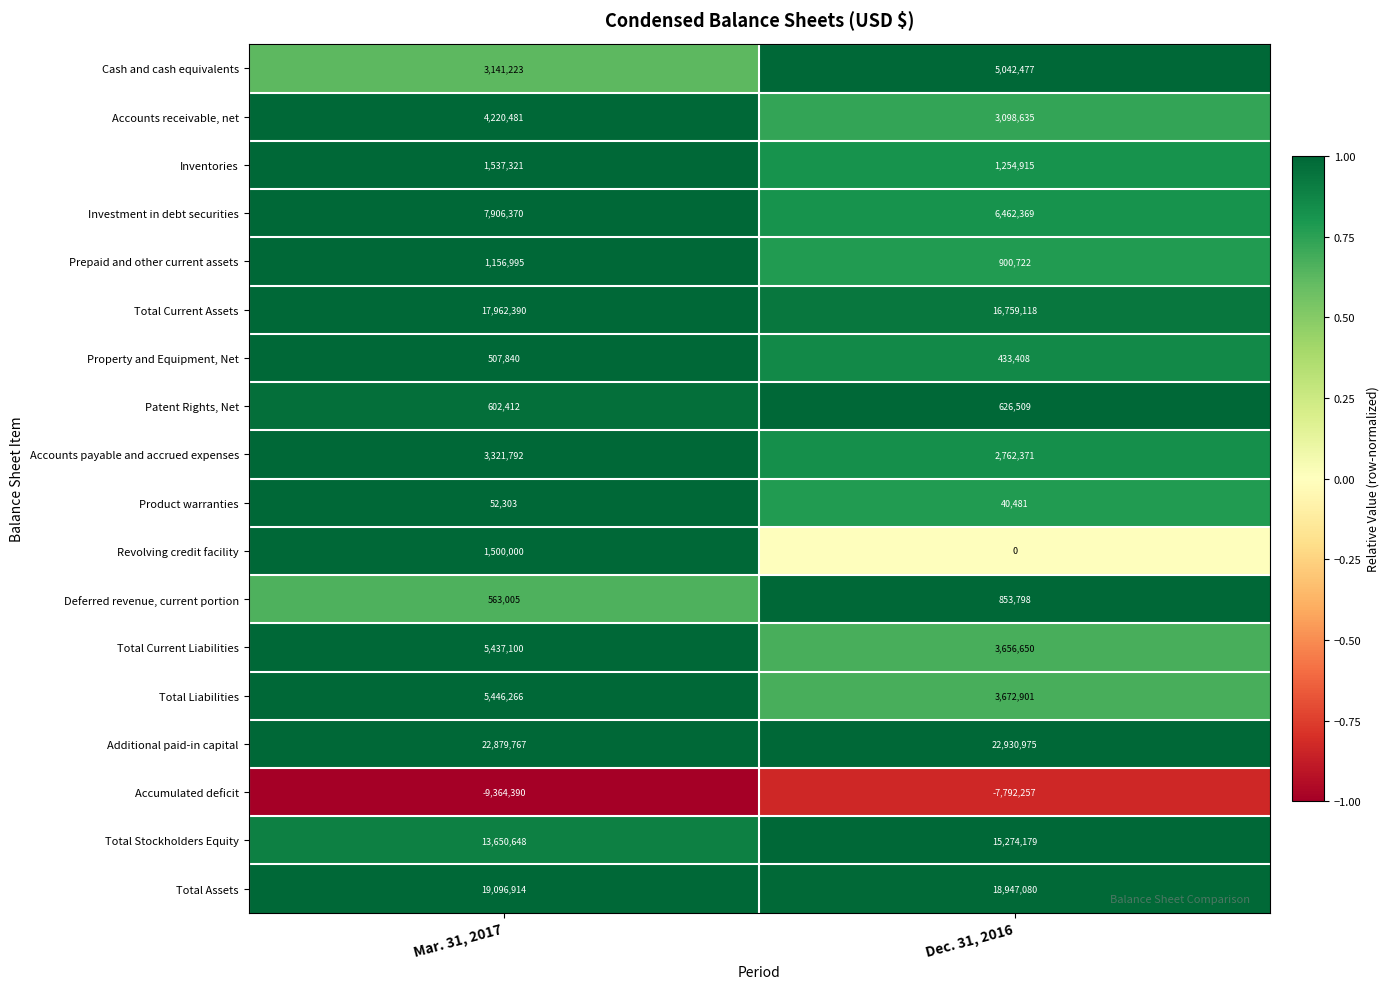

What is the total value across all series at Mar. 31, 2017?

99618437